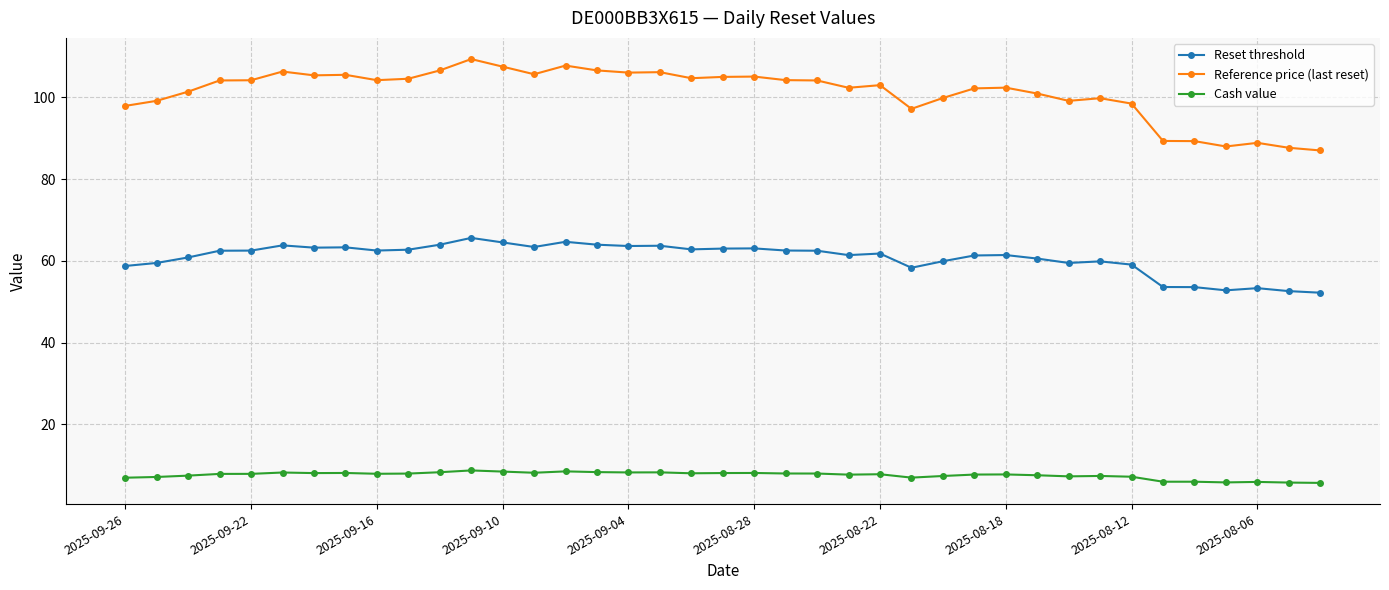

True or false: Cash value and Reference price (last reset) intersect in this chart.

False